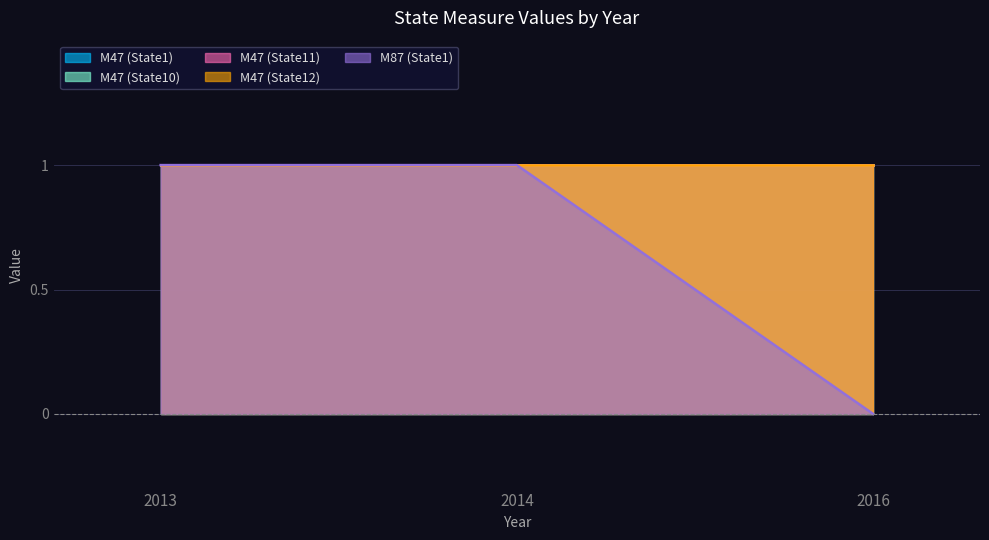

The value of M47 (State11) at 2016 is 1. True or false?

True